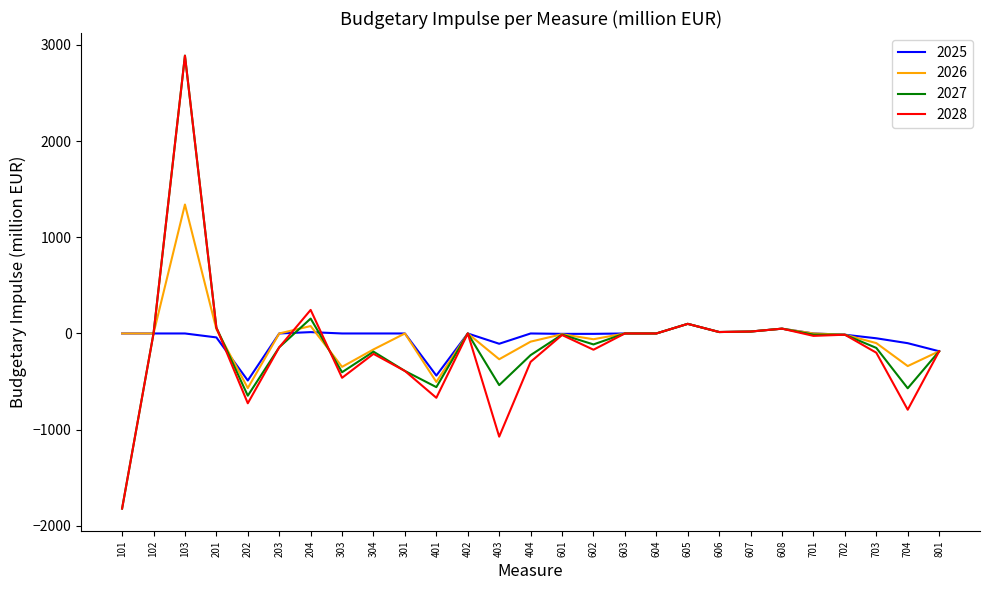

What position from the right is 601?

13